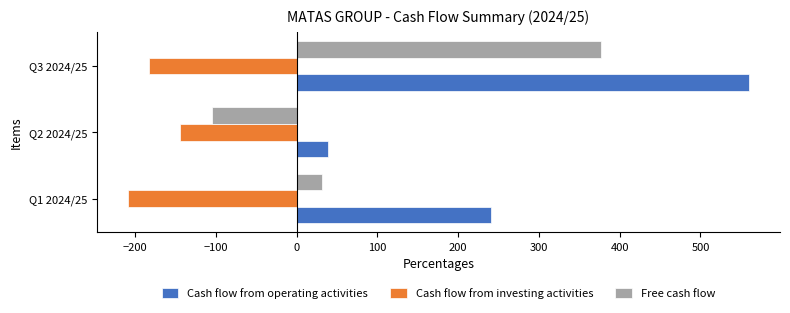

Which label corresponds to the smallest value in the chart?

Q1 2024/25